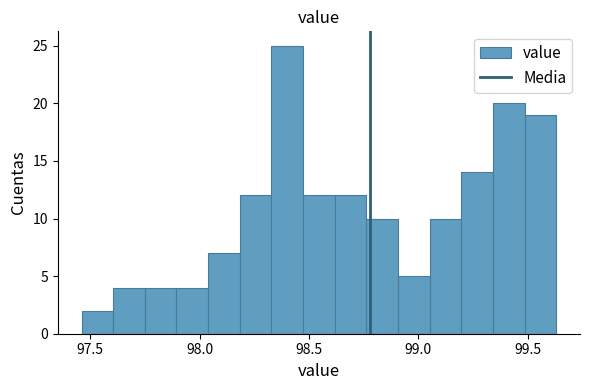

Around what value on the x-axis is the tallest bar? Give the approximate position of its centre, as read against the axis.

98.40